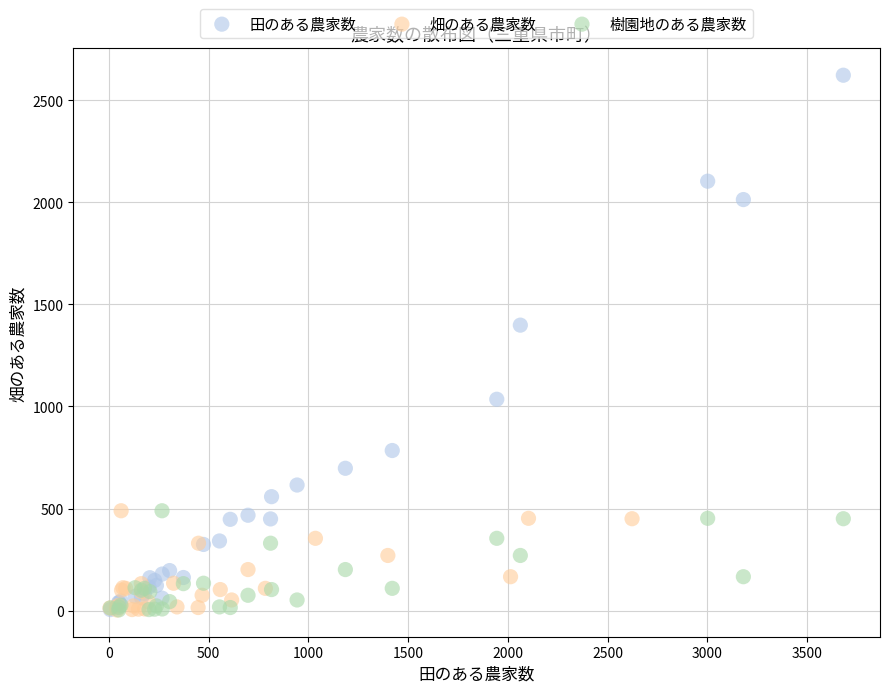

Which series has the largest Y range (max minus min)?

田のある農家数